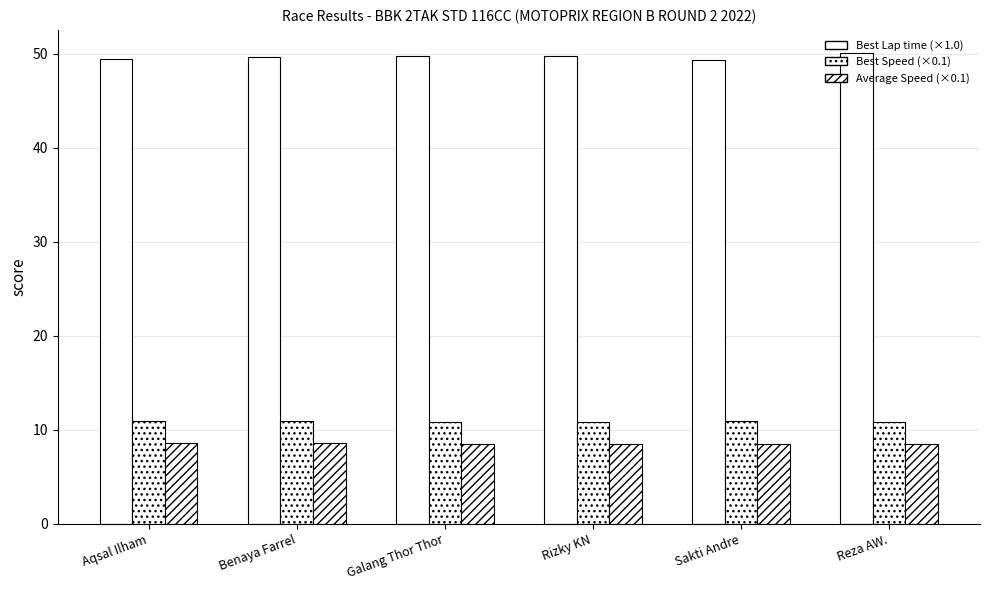

How many series are shown in this chart?

3